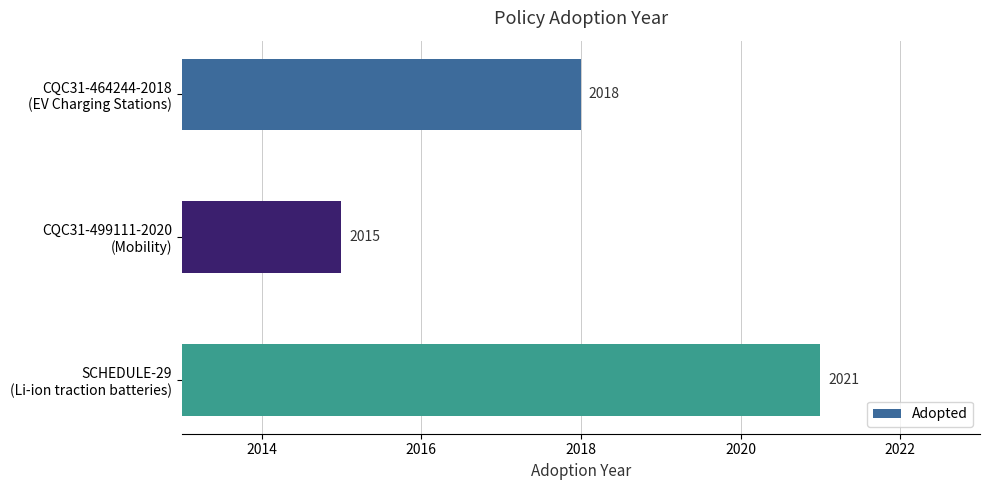

What is the value of the 1st bar from the top?

2018